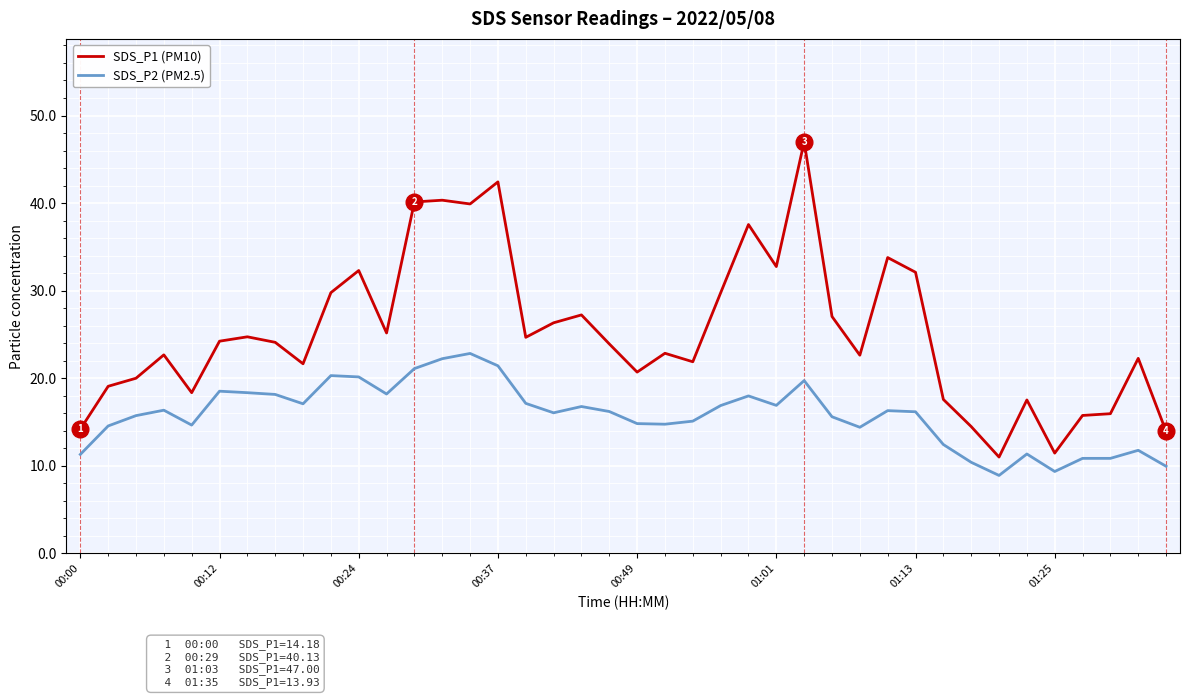

What is the minimum value for SDS_P2 (PM2.5)?

8.9